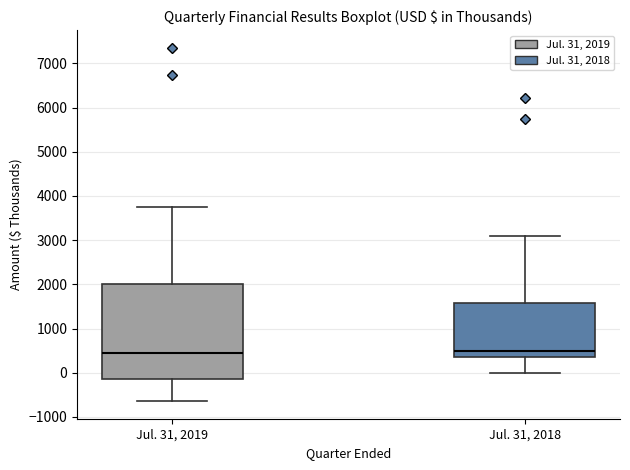

Which box is the tallest, from its lower edge to its upper edge?

Jul. 31, 2019